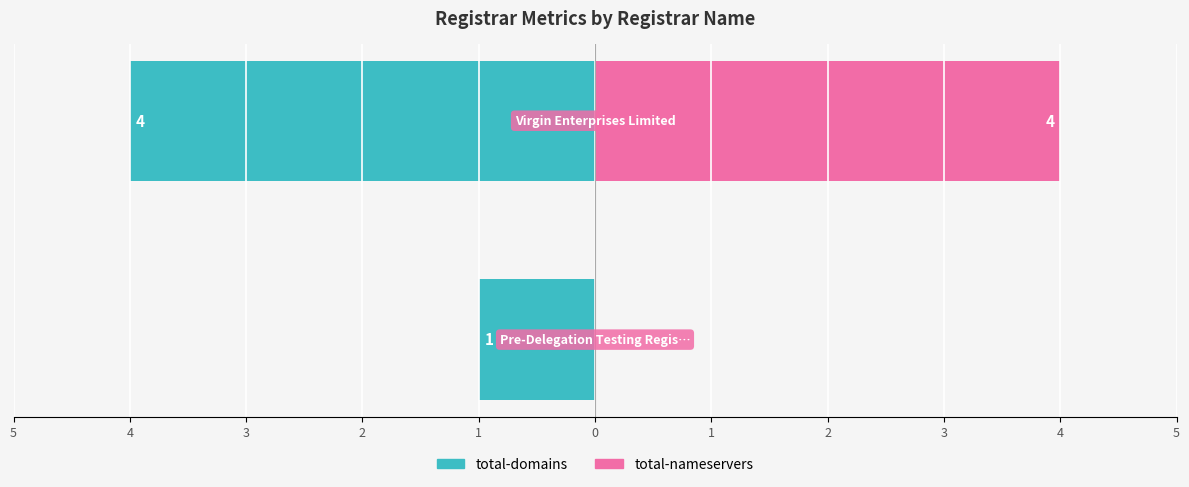

Which series has the widest spread of values?

total-nameservers